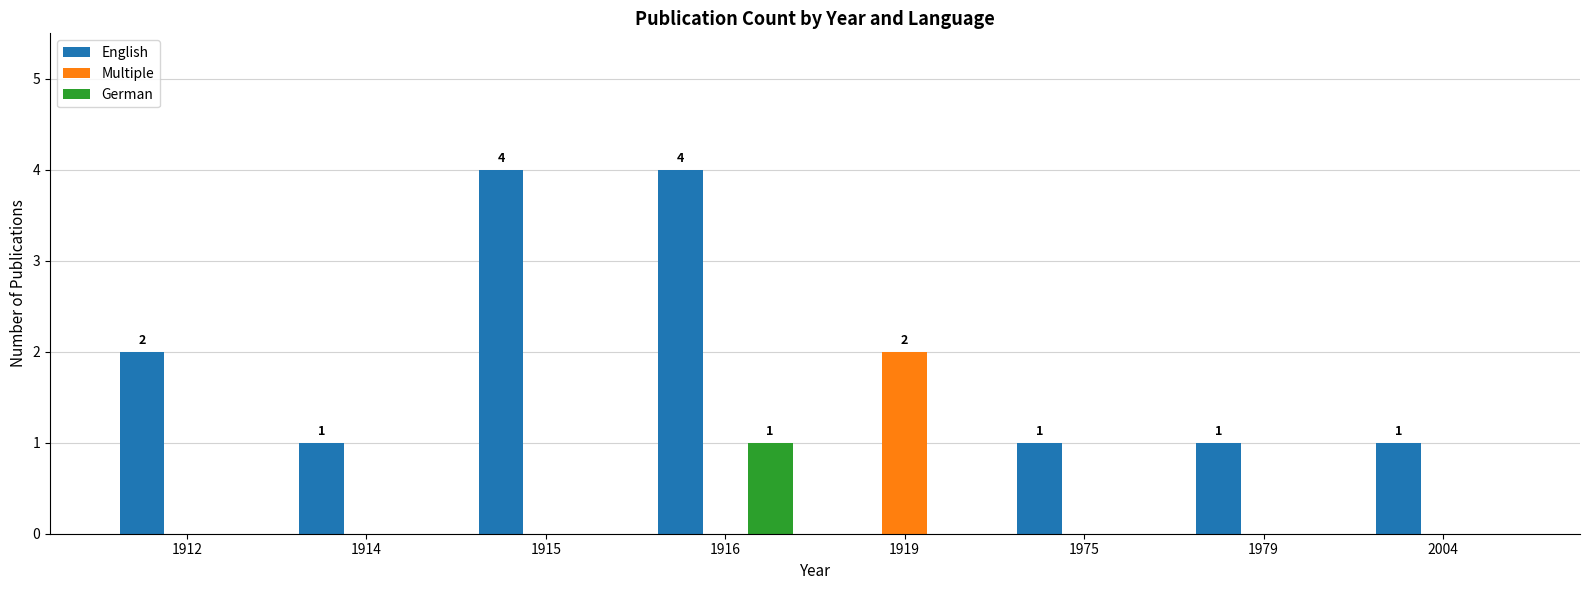

The English series shows 6 at 1915. True or false?

False